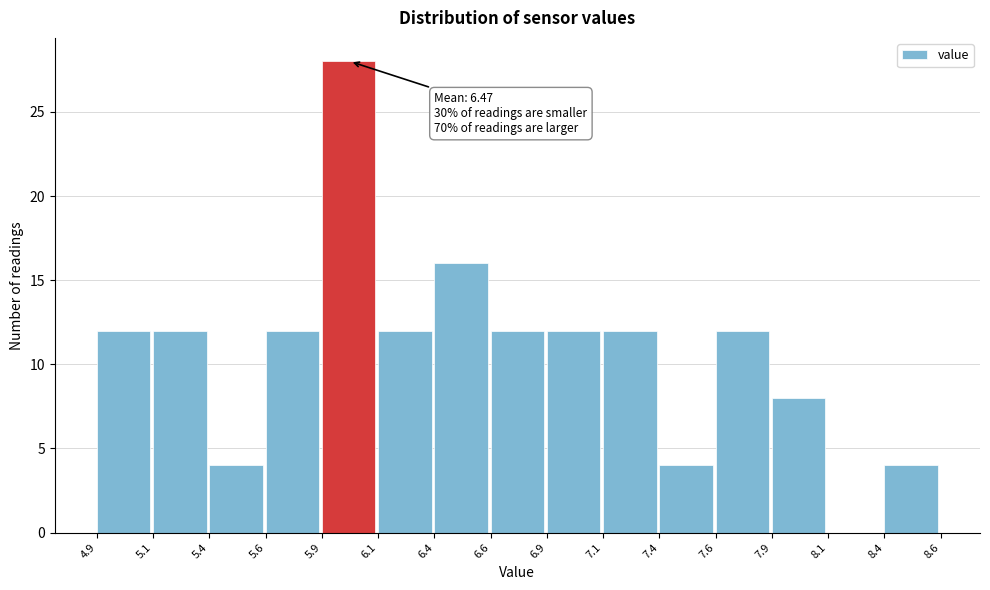

Reading left to right, transcribe all the data shown in this chart.

4.9=12	5.1=12	5.4=4	5.6=12	5.9=28	6.1=12	6.4=16	6.6=12	6.9=12	7.1=12	7.4=4	7.6=12	7.9=8	8.1=0	8.4=4